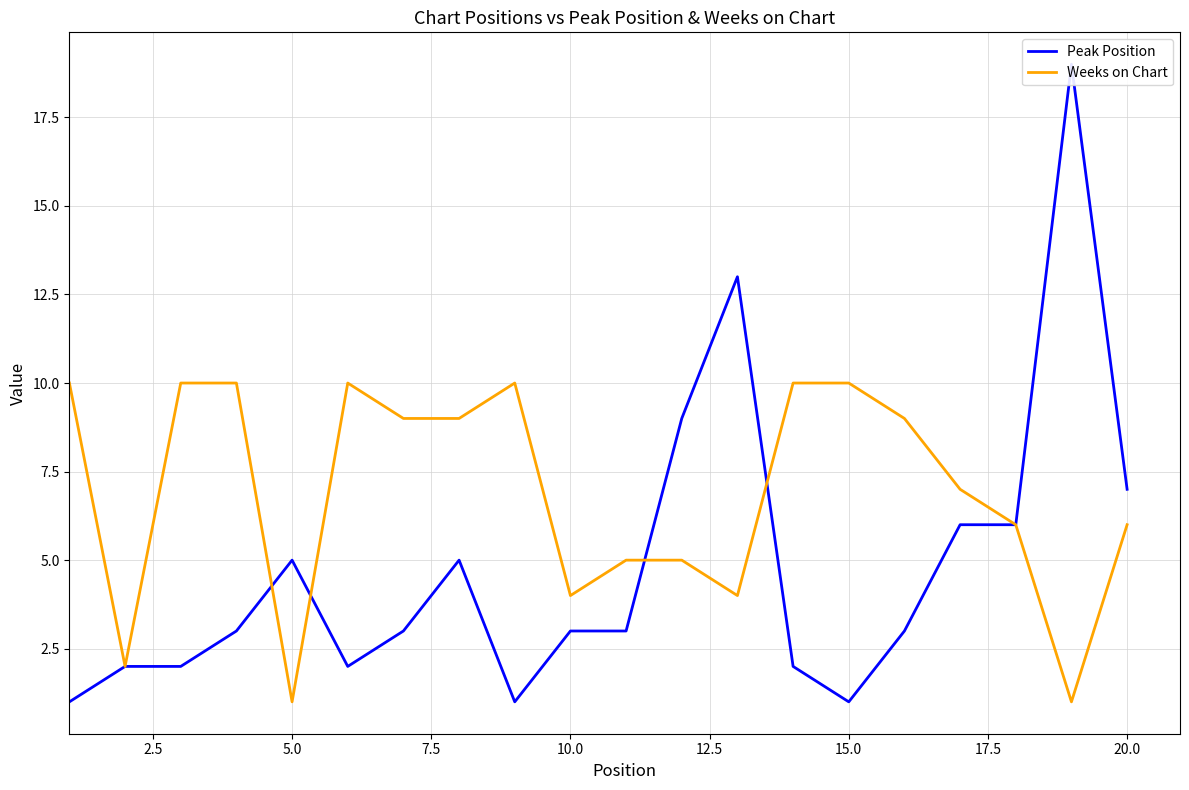

Which series has the largest total across all categories?

Weeks on Chart